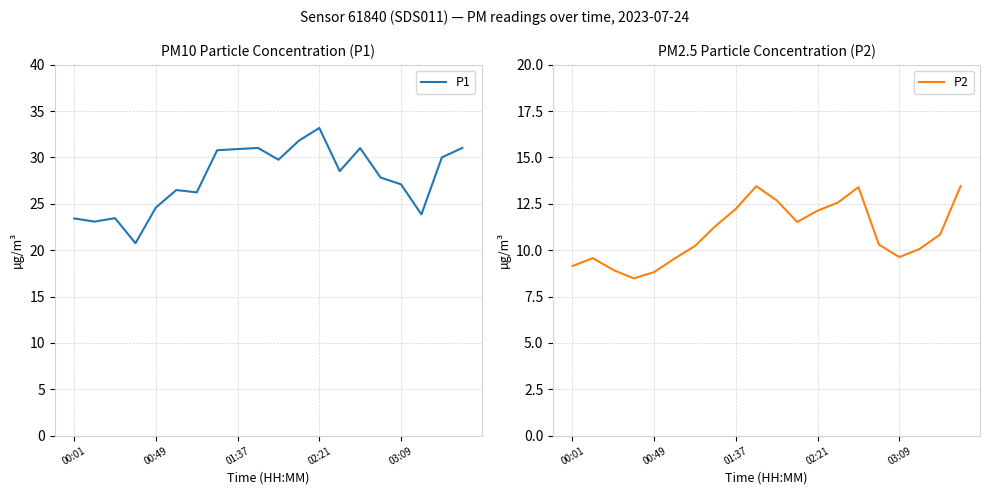

What is the highest value of the P1 series?

33.2